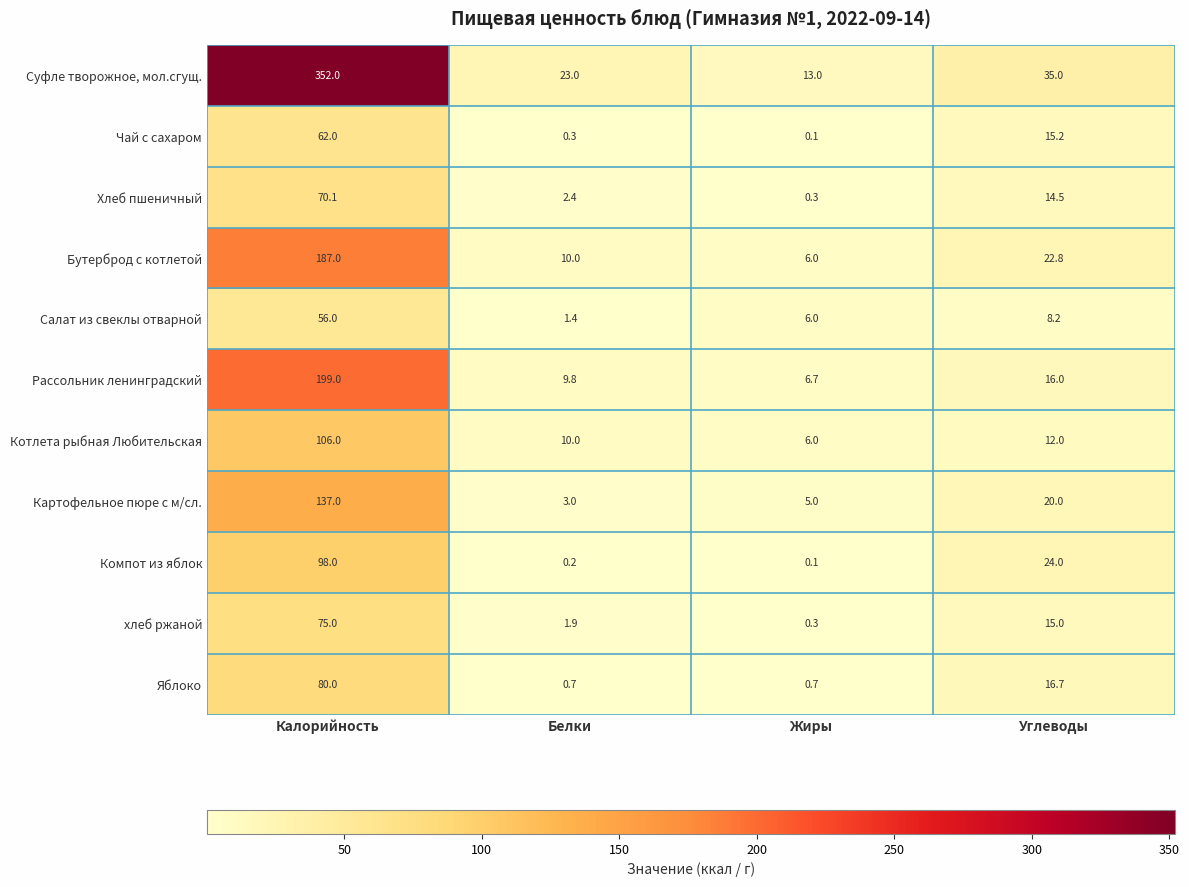

Which series has the widest spread of values?

Суфле творожное, мол.сгущ.